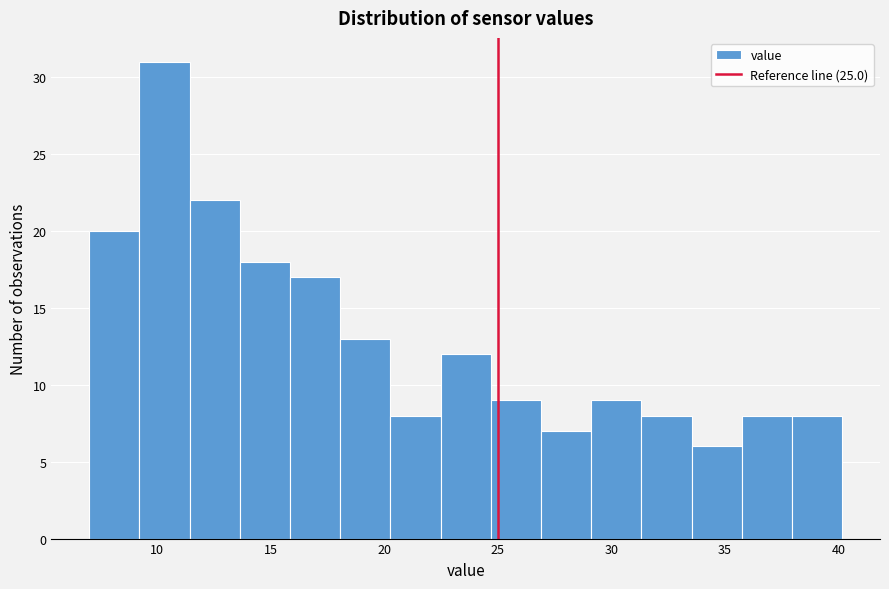

Reading left to right, transcribe this chart: for each bar, give the range it covers on the x-axis and its height. Neither the bar edges nor the heights are printed on the chart, so give them approximately, as read against the axes.

7.0 to 9.0: 20
9.0 to 11.5: 31
11.5 to 13.5: 22
13.5 to 16.0: 18
16.0 to 18.0: 17
18.0 to 20.5: 13
20.5 to 22.5: 8
22.5 to 24.5: 12
24.5 to 27.0: 9
27.0 to 29.0: 7
29.0 to 31.5: 9
31.5 to 33.5: 8
33.5 to 35.5: 6
35.5 to 38.0: 8
38.0 to 40.0: 8